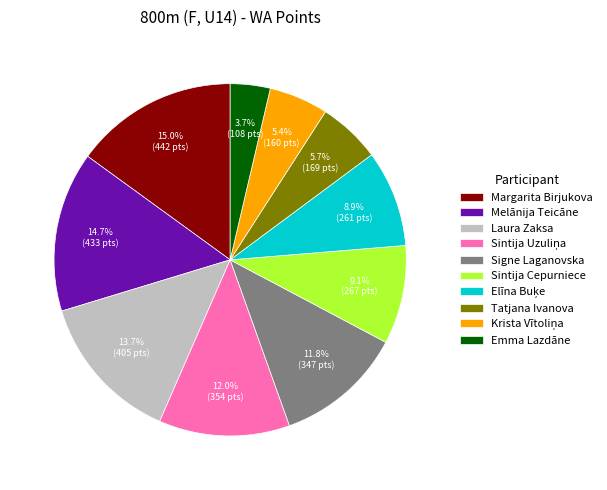

Does Emma Lazdāne represent more than half of the total?

No